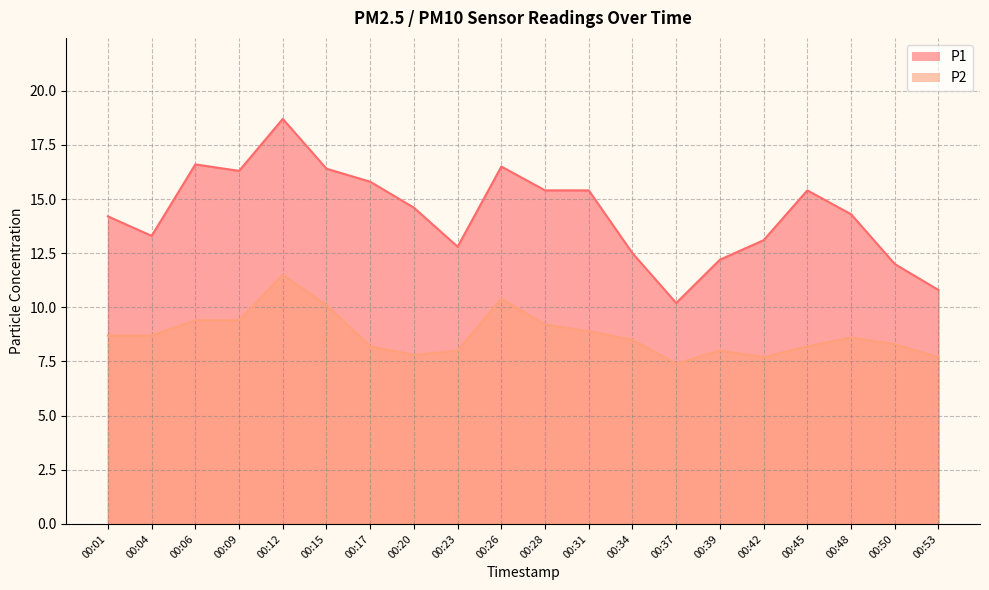

What is the sum of all P2 values?

174.7